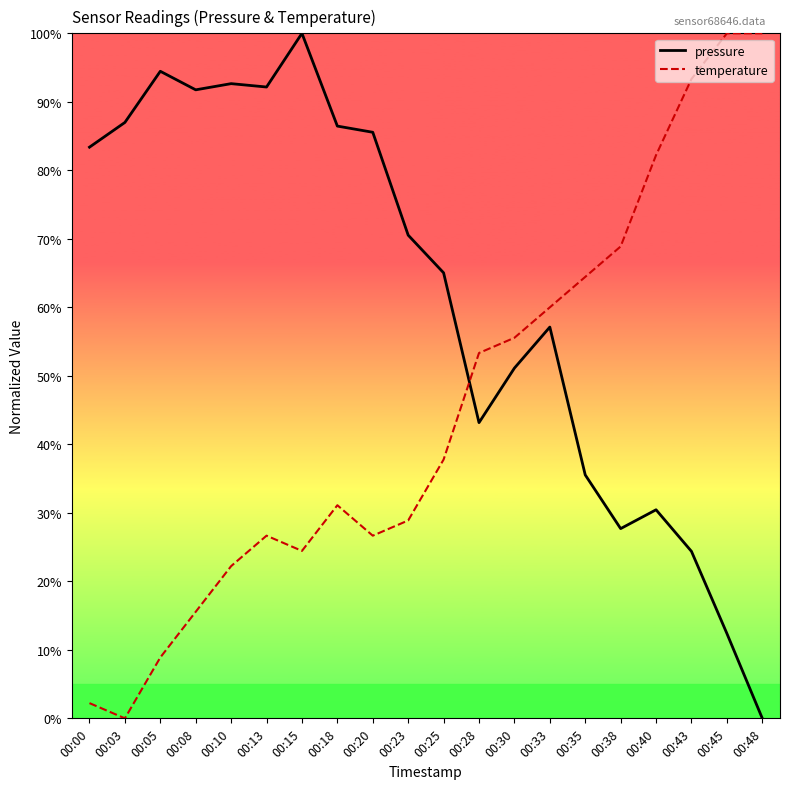

What are all the series names shown in the legend?

pressure, temperature